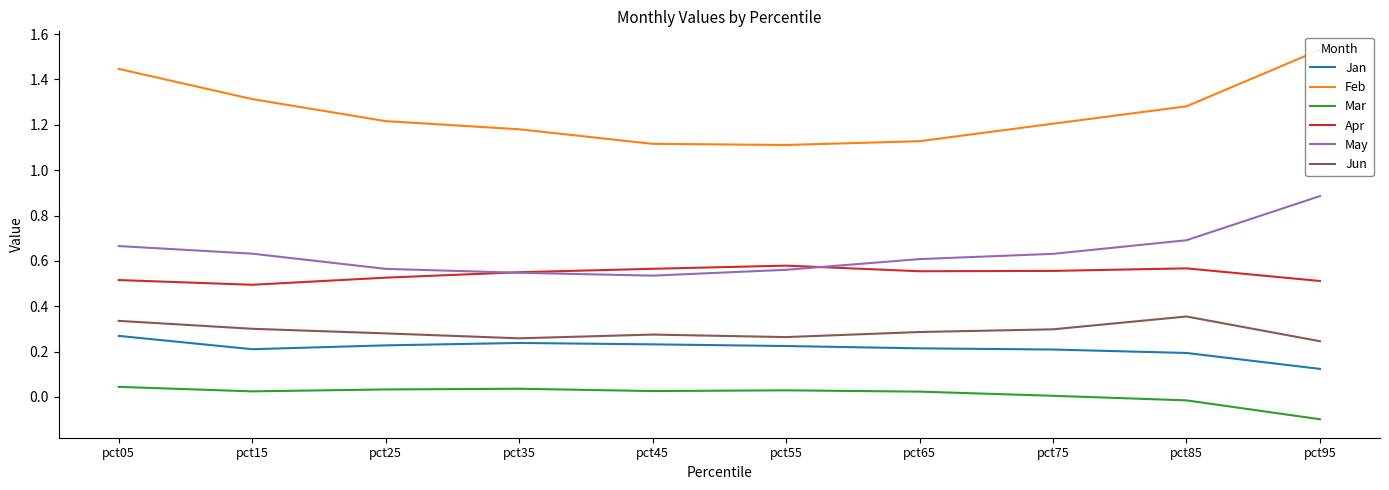

List the labels in order of Mar value, smallest first.

pct95, pct85, pct75, pct65, pct15, pct45, pct55, pct25, pct35, pct05